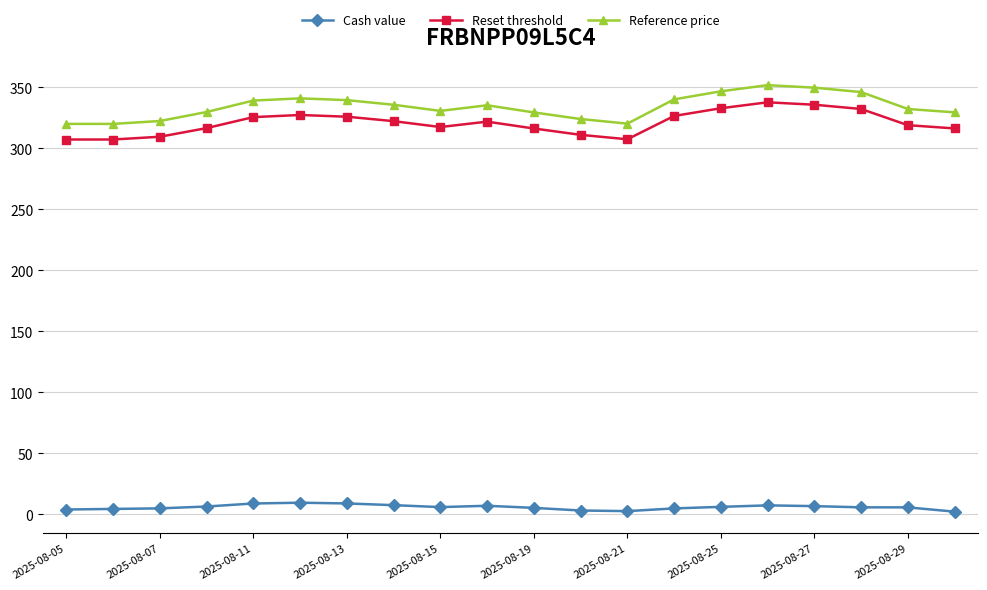

True or false: Reset threshold has more than 0 points higher than both neighbors.

True